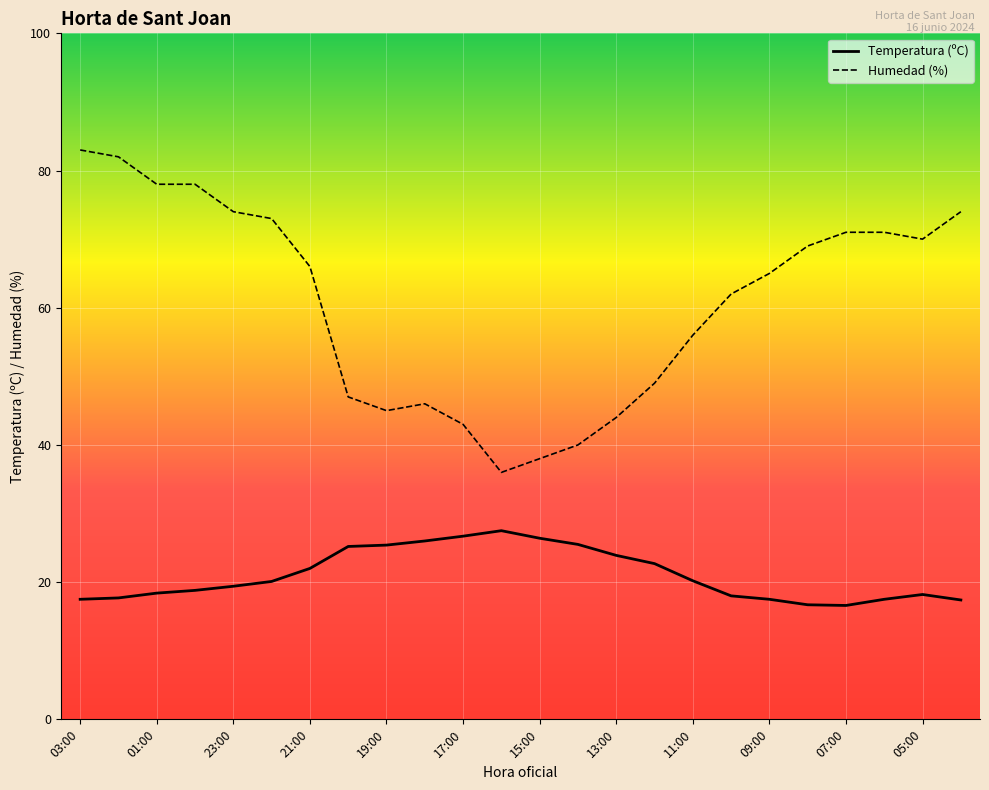

What is the maximum value for Temperatura (ºC)?

27.5